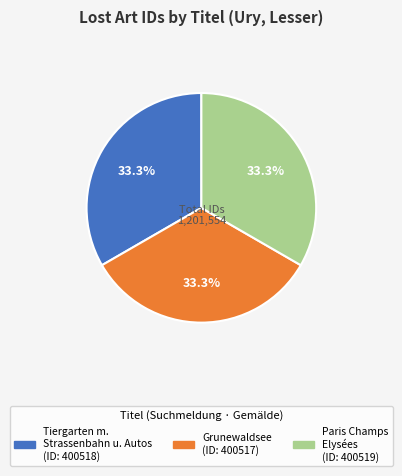

Is there any slice that represents more than half of the pie?

No